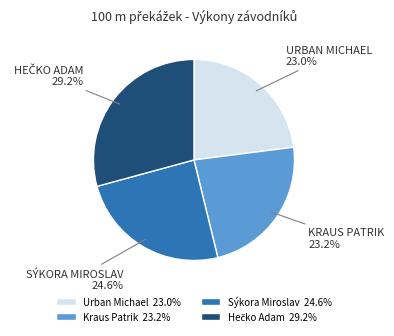

Is there a majority slice in this chart?

No